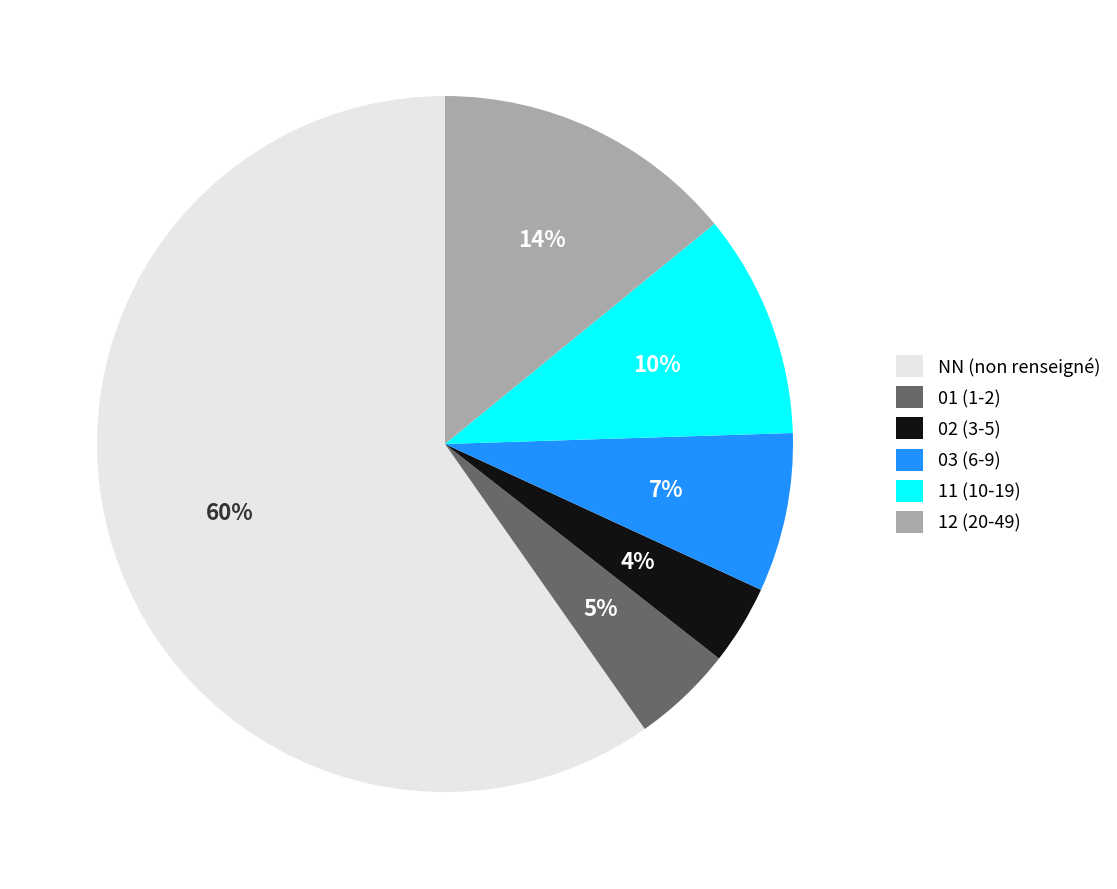

Which slice represents more than half of the pie?

NN